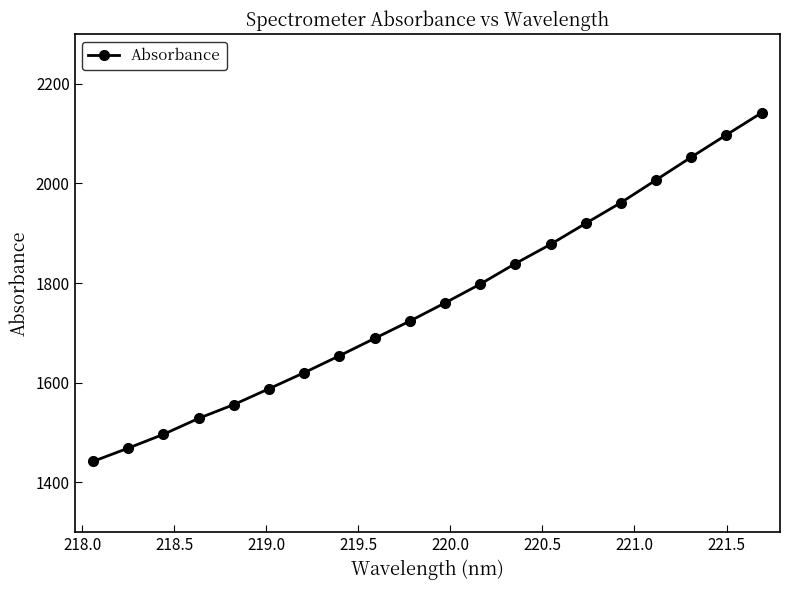

Does the chart have visible grid lines?

No